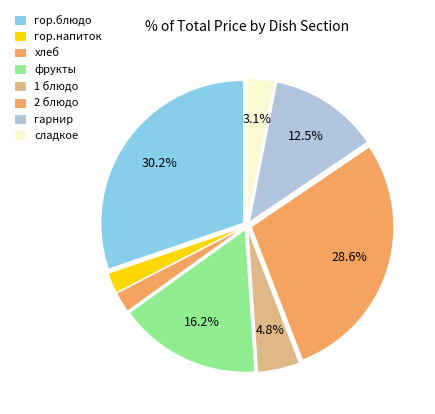

To the nearest percent, what percentage of the pie is гор.напиток?

2%